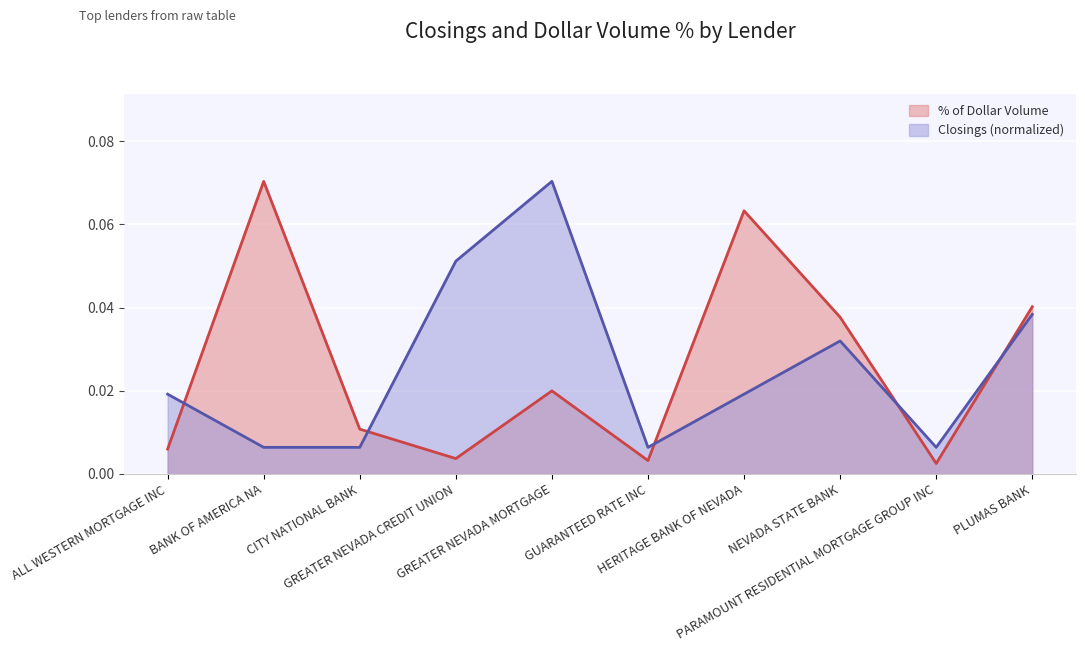

Reading left to right, list all the values displayed in this chart.

CLOSINGS: ALL WESTERN MORTGAGE INC=0.0	BANK OF AMERICA NA=0.0	CITY NATIONAL BANK=0.0	GREATER NEVADA CREDIT UNION=0.1	GREATER NEVADA MORTGAGE=0.1	GUARANTEED RATE INC=0.0	HERITAGE BANK OF NEVADA=0.0	NEVADA STATE BANK=0.0	PARAMOUNT RESIDENTIAL MORTGAGE GROUP INC=0.0	PLUMAS BANK=0.0
% OF DOLLAR VOL.: ALL WESTERN MORTGAGE INC=0.0	BANK OF AMERICA NA=0.1	CITY NATIONAL BANK=0.0	GREATER NEVADA CREDIT UNION=0.0	GREATER NEVADA MORTGAGE=0.0	GUARANTEED RATE INC=0.0	HERITAGE BANK OF NEVADA=0.1	NEVADA STATE BANK=0.0	PARAMOUNT RESIDENTIAL MORTGAGE GROUP INC=0.0	PLUMAS BANK=0.0